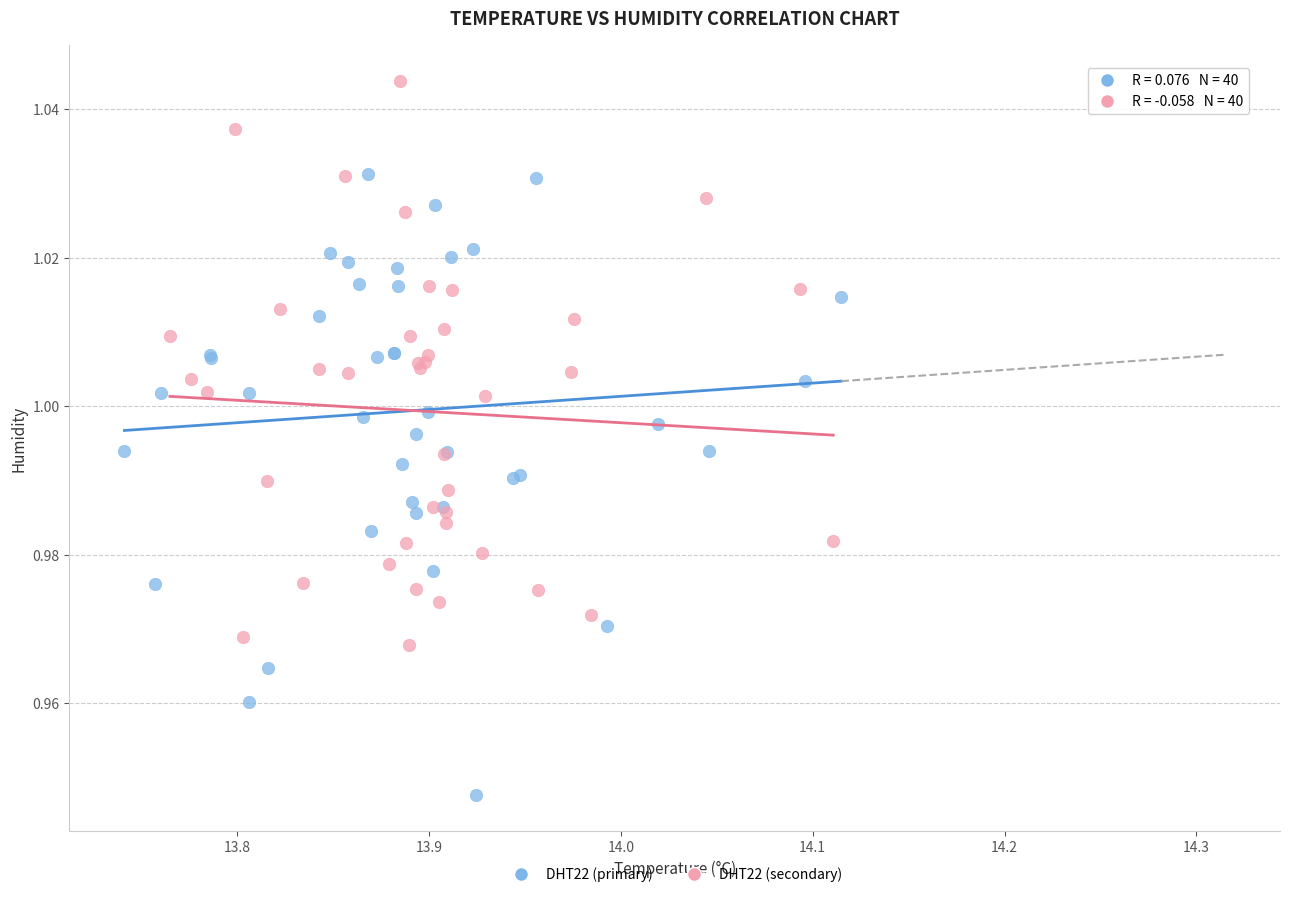

Which series reaches the minimum Y coordinate?

DHT22 (primary)